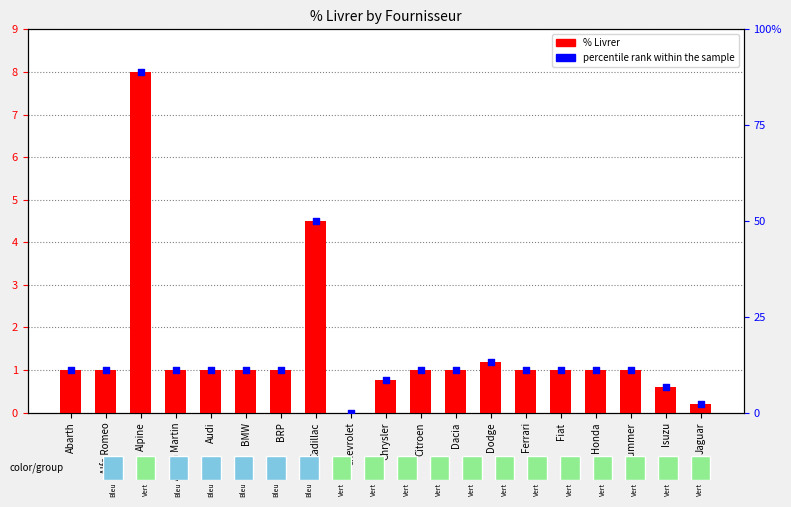

At which category is the sum across all series the highest?

Alpine